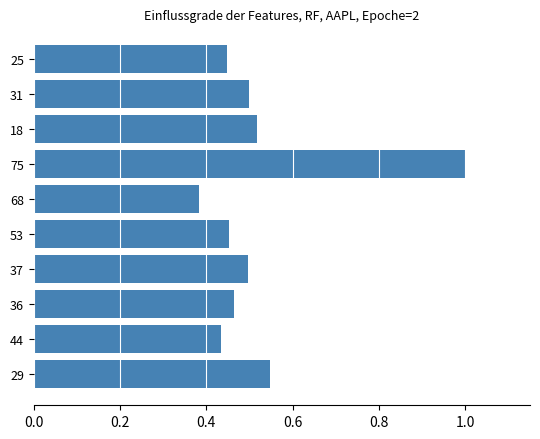

At which label is the value closest to 0?

68